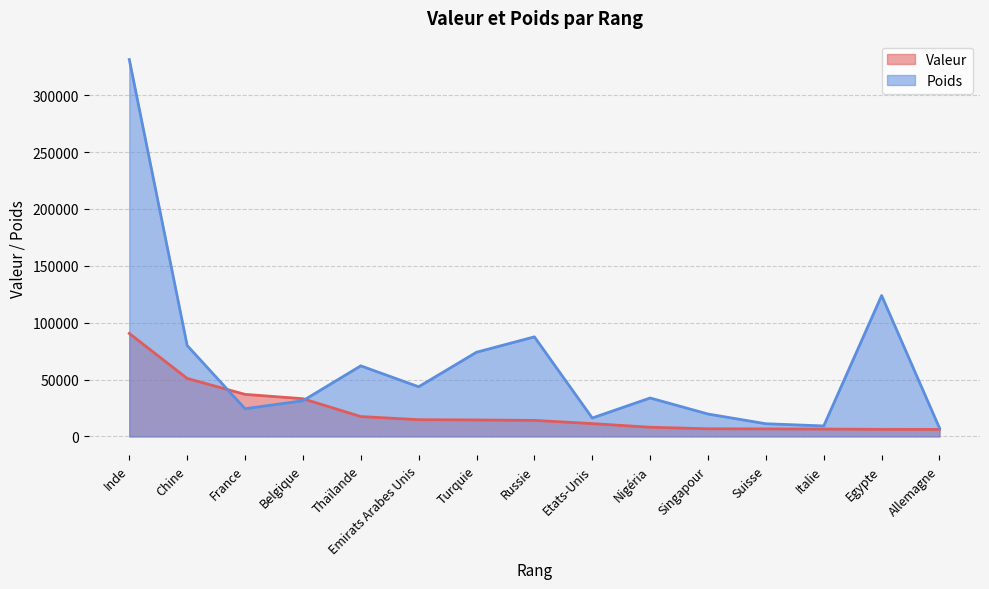

At Suisse, list the series in order from smallest to largest.

Valeur, Poids